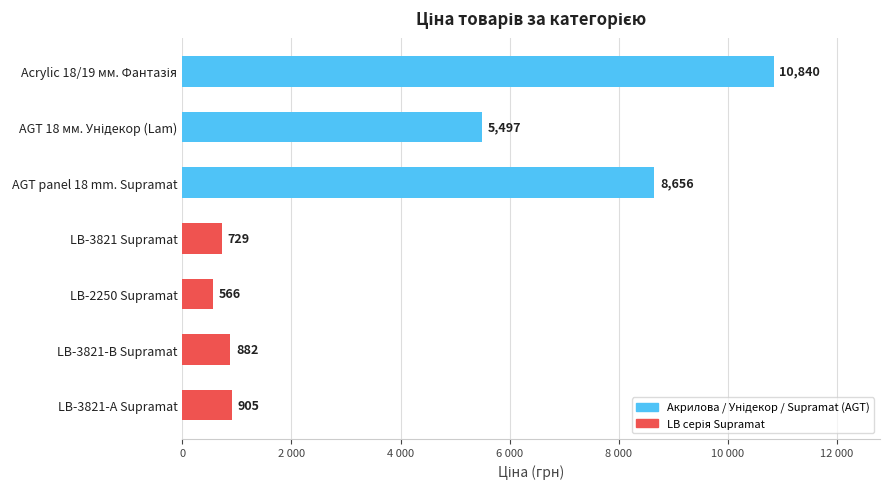

Approximately how many times larger is the value at LB-2250 Supramat compared to AGT 18 мм. Унідекор (Lam)?

0.1